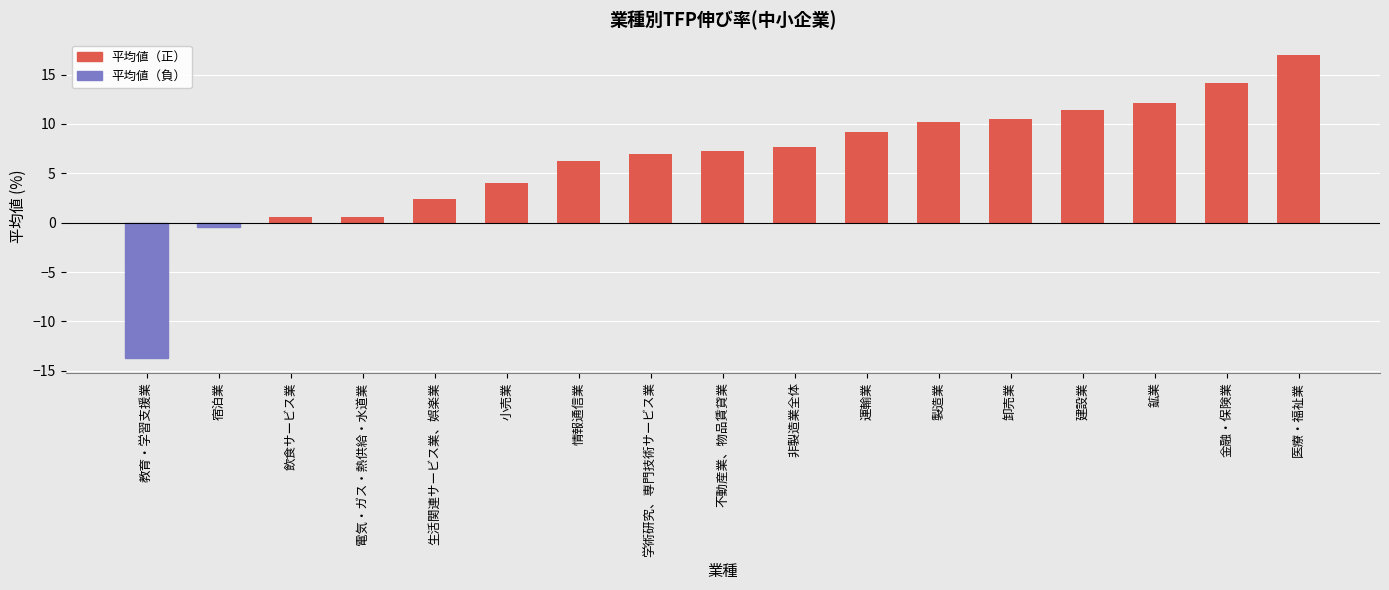

Reading right to left, extract all data points from this chart.

17.0	14.1	12.1	11.4	10.5	10.2	9.2	7.7	7.3	7.0	6.3	4.1	2.4	0.6	0.6	-0.4	-13.7